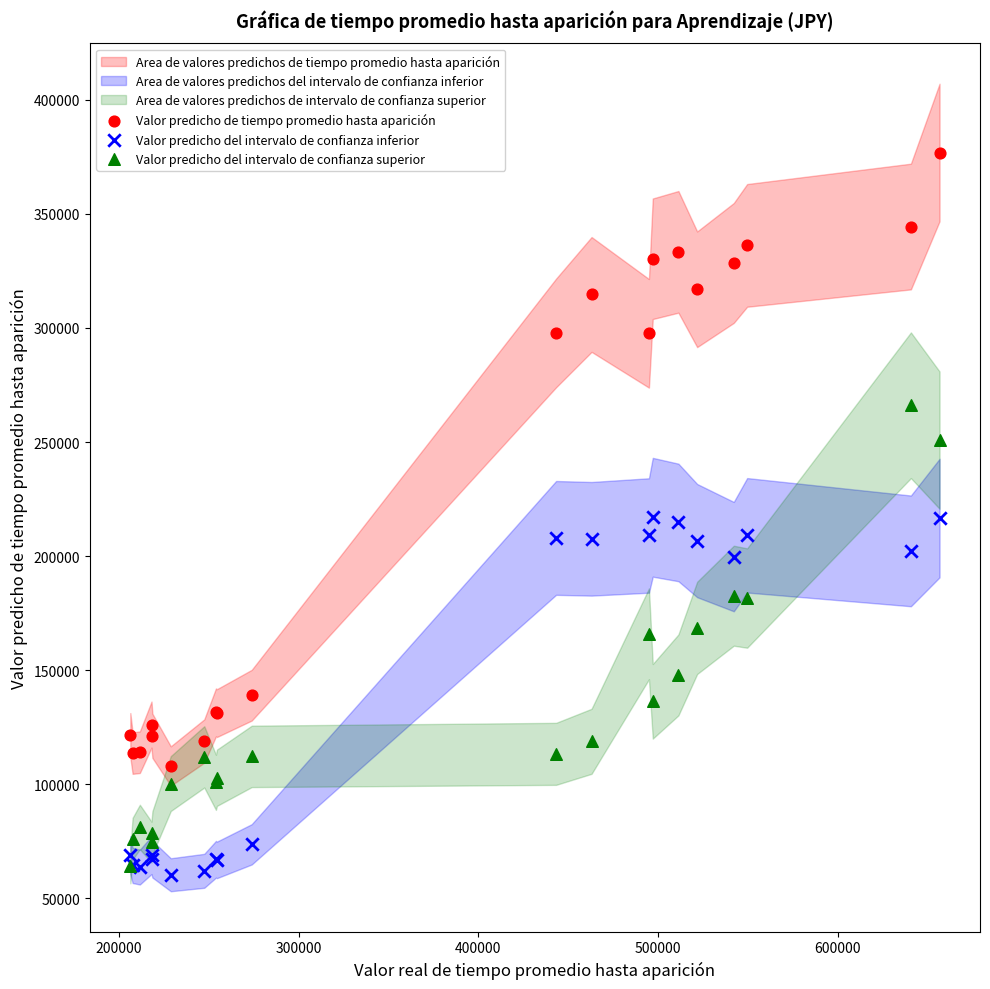

In the Valor predicho de tiempo promedio hasta aparición series, what Y value is closest to 242444?

297645